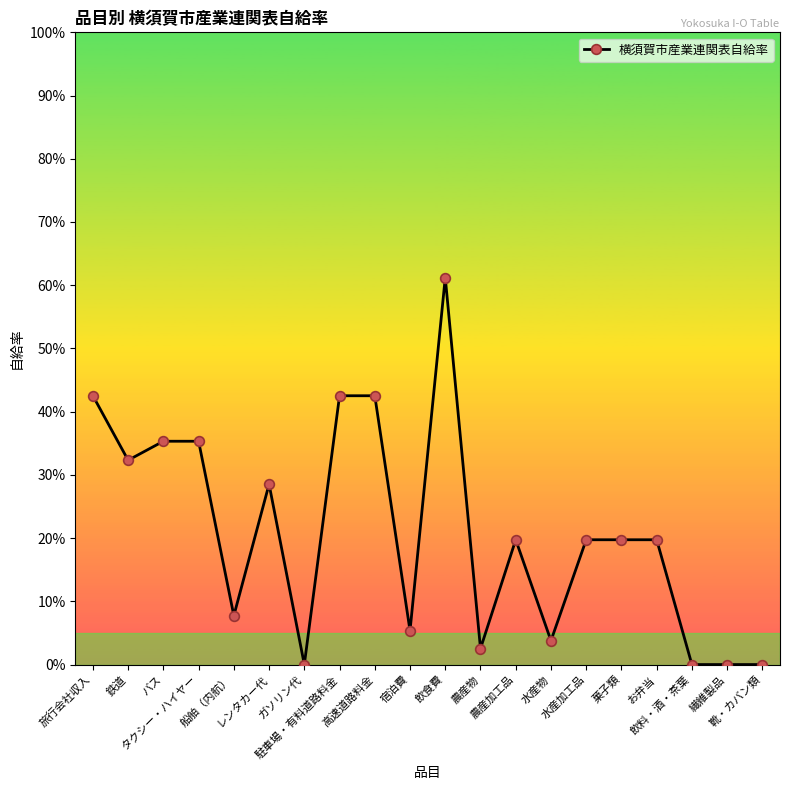

At which category does the chart reach its peak across all series?

飲食費